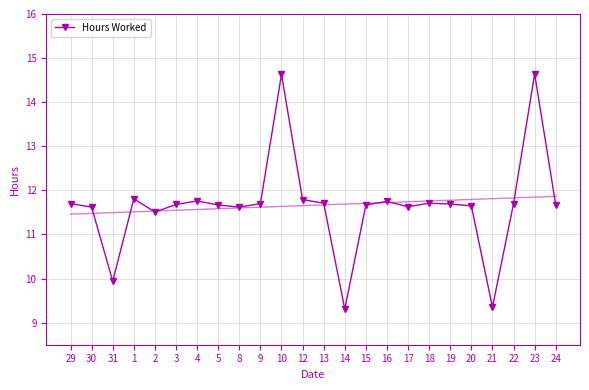

Rank the categories by value from lowest to highest.

14, 21, 31, 2, 30, 8, 17, 20, 5, 15, 24, 3, 19, 29, 9, 22, 13, 18, 16, 4, 12, 1, 10, 23